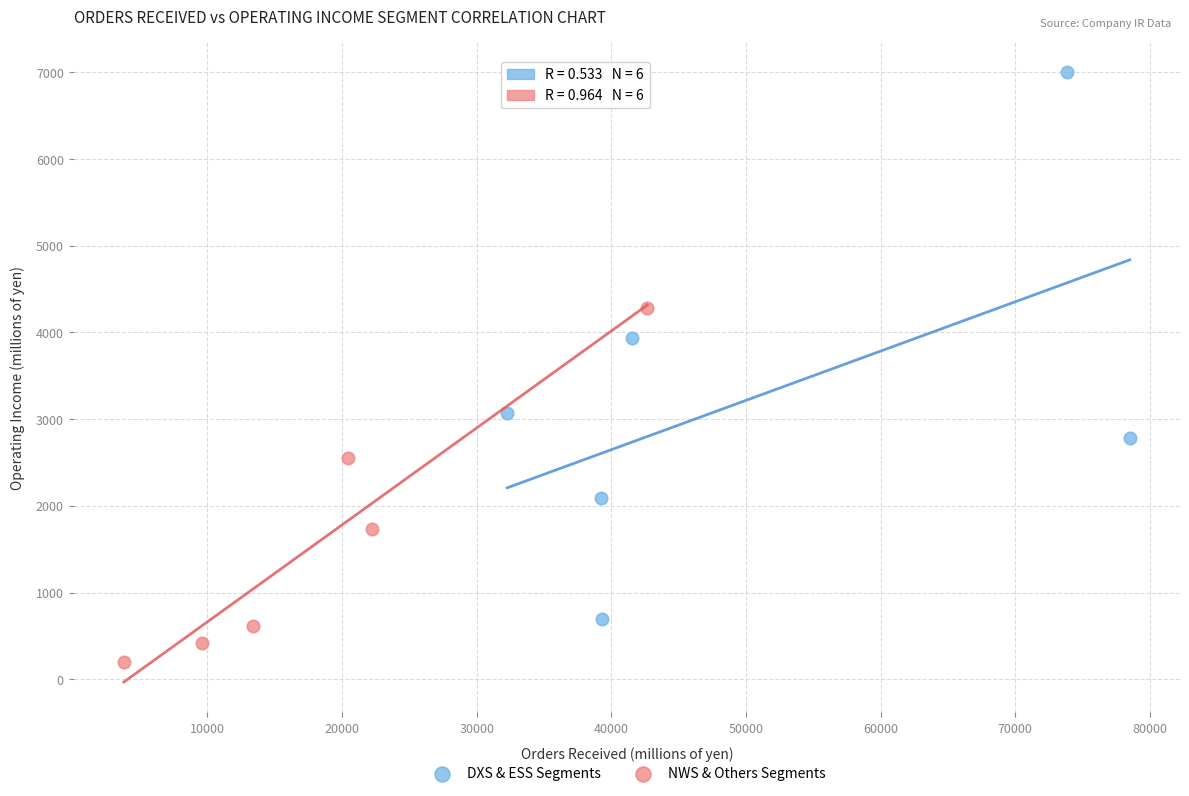

Which series has the largest Y range (max minus min)?

DXS & ESS Segments